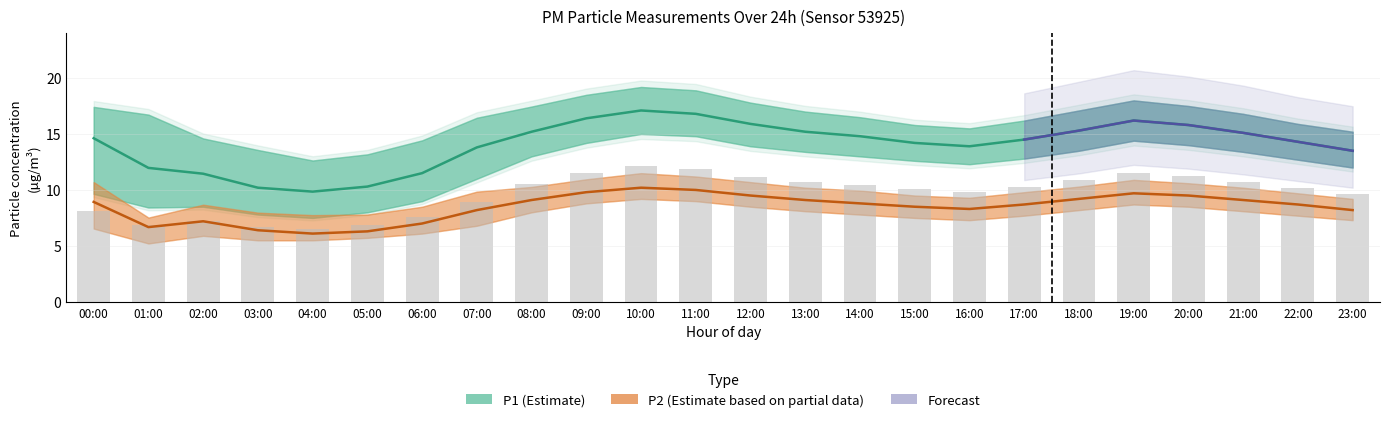

What is the maximum value for P2?

10.2